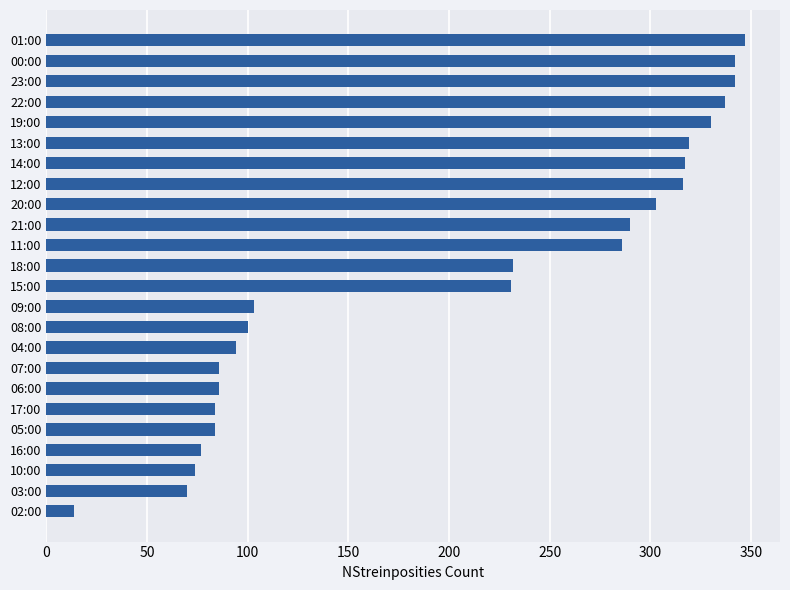

What is the ratio of the value at 14:00 to the value at 08:00?

3.2